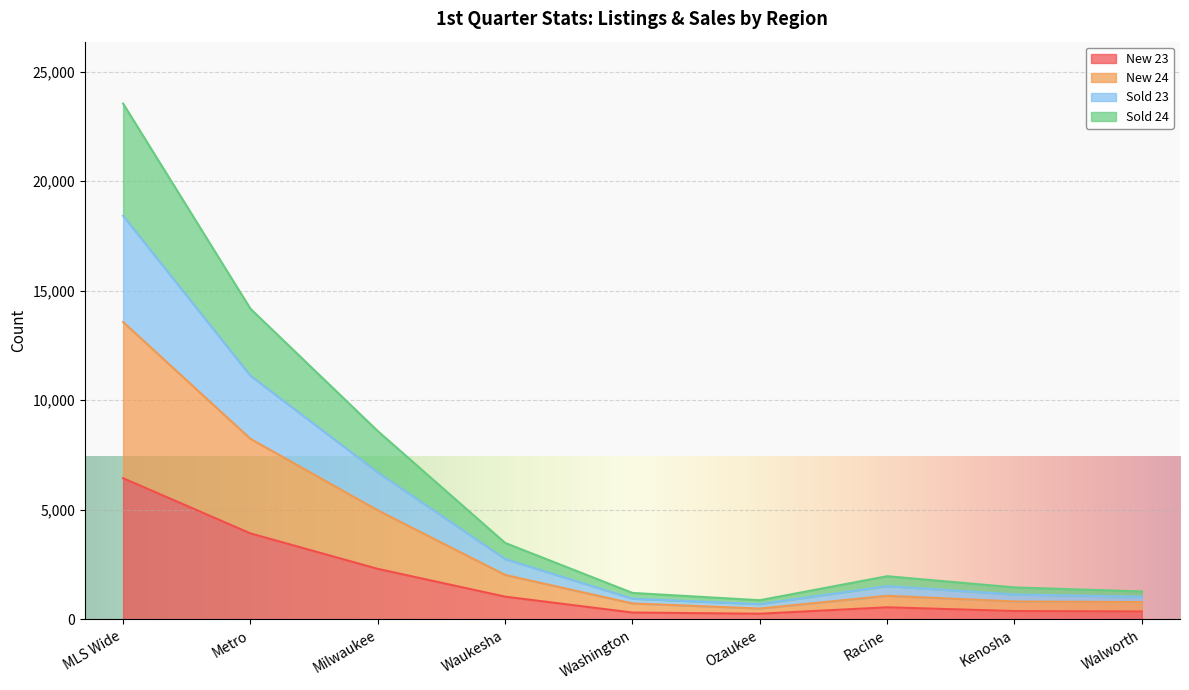

Rank the categories by Sold 23 value from highest to lowest.

MLS Wide, Metro, Milwaukee, Waukesha, Racine, Kenosha, Walworth, Washington, Ozaukee